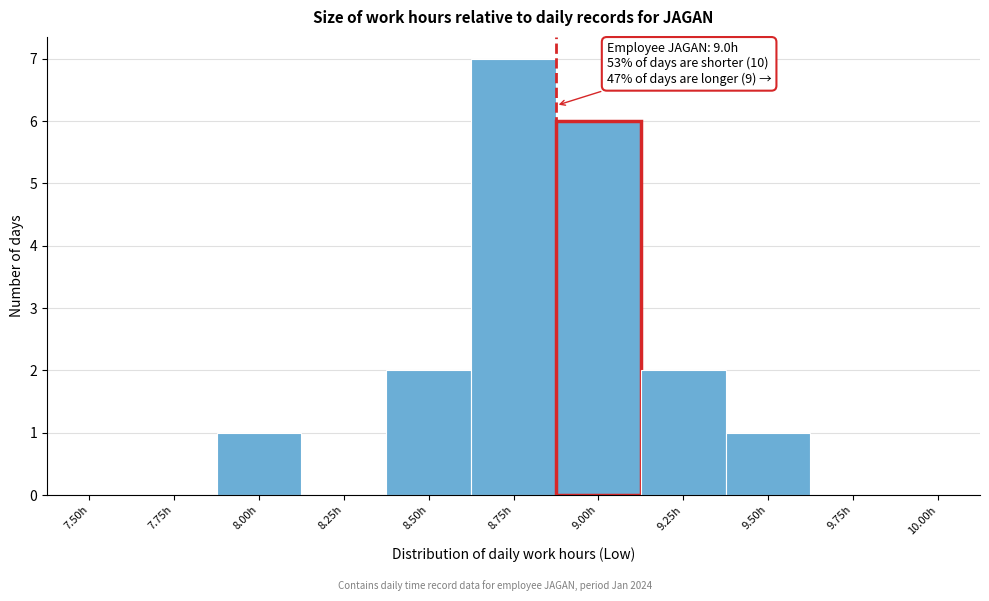

Reading left to right, what are all the values shown in this chart?

7.50h=0	7.75h=0	8.00h=1	8.25h=0	8.50h=2	8.75h=7	9.00h=6	9.25h=2	9.50h=1	9.75h=0	10.00h=0